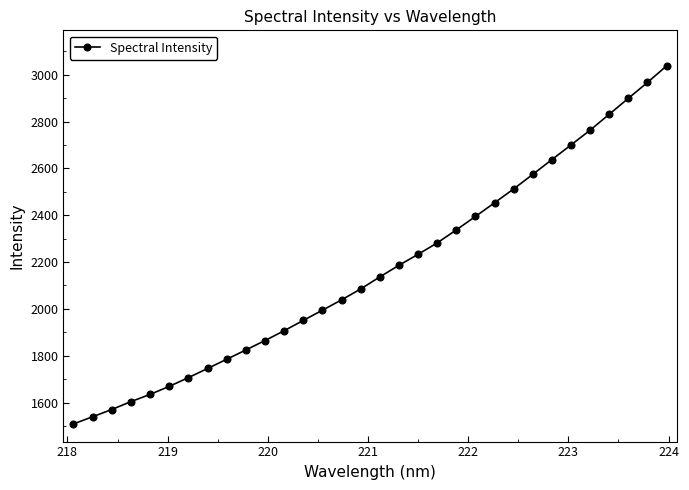

Is this an area chart (filled region under the line)?

No